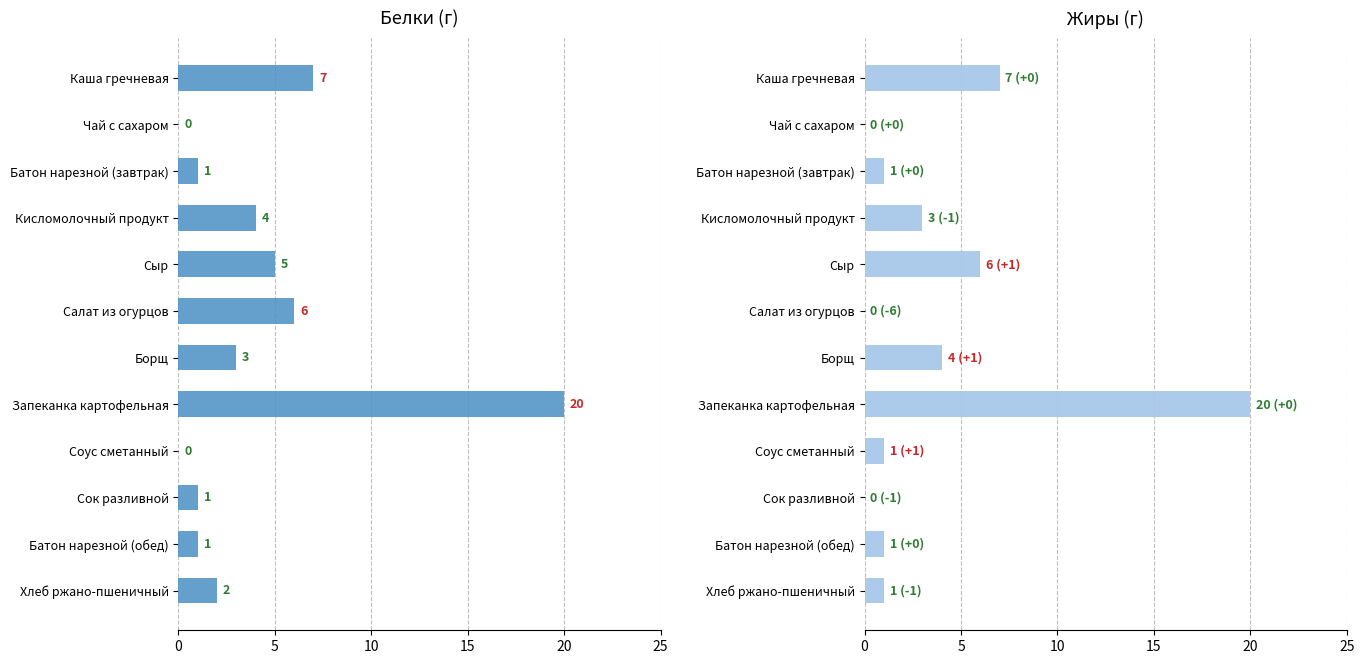

What is the sum of all Белки values?

50